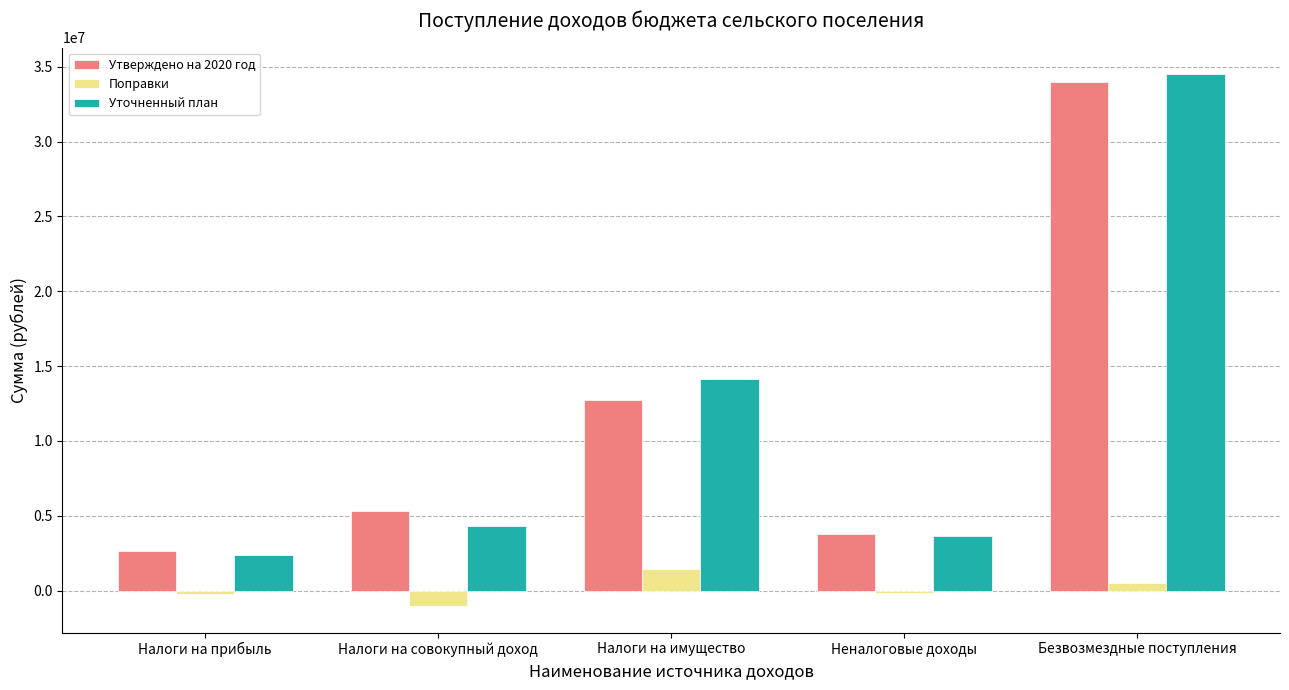

What is the maximum value shown in the chart?

34496272.5